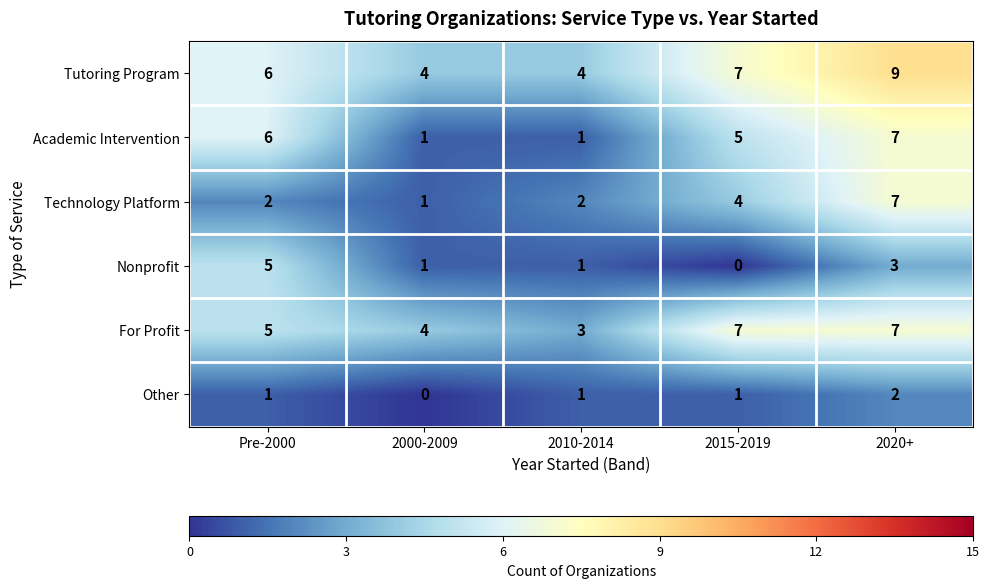

Count the number of categories in the chart.

5